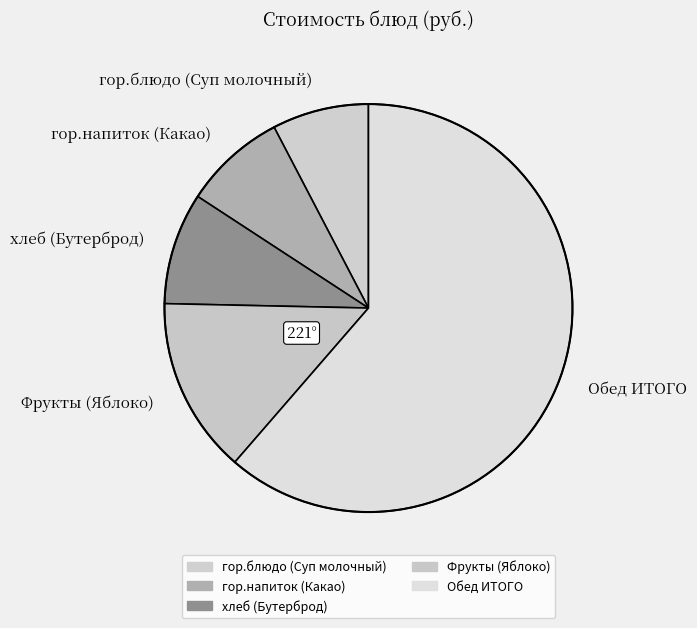

The Фрукты (Яблоко) slice represents 4% of the pie. True or false?

False